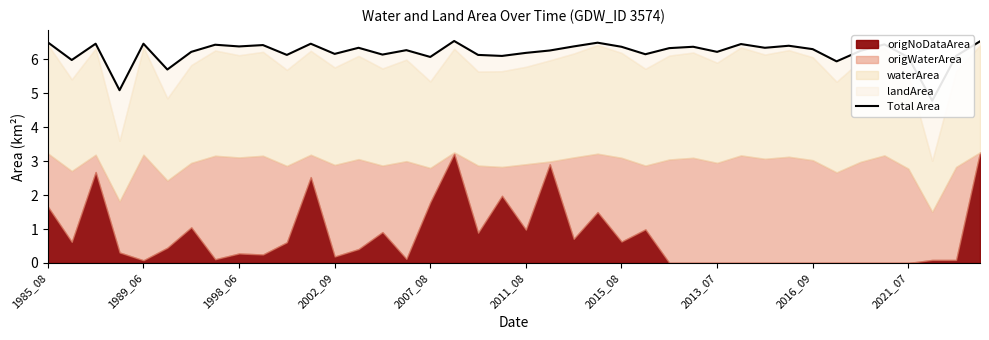

What is the value of the 26th point from the left?

6.2